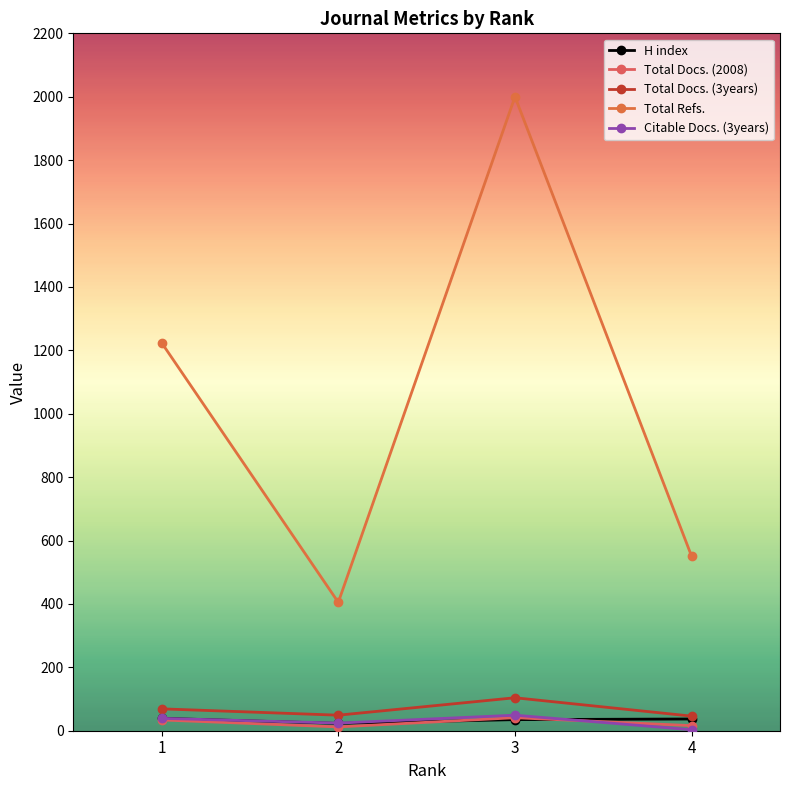

Which series has the largest range (max minus min)?

Total Refs.